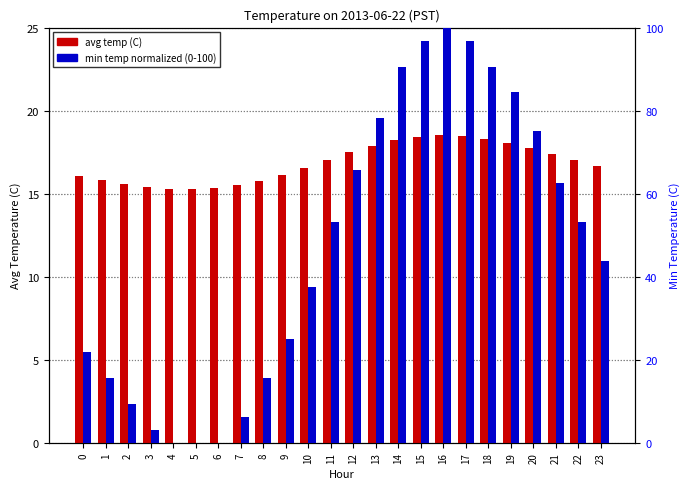

What is the total value across all series at 22?

70.1